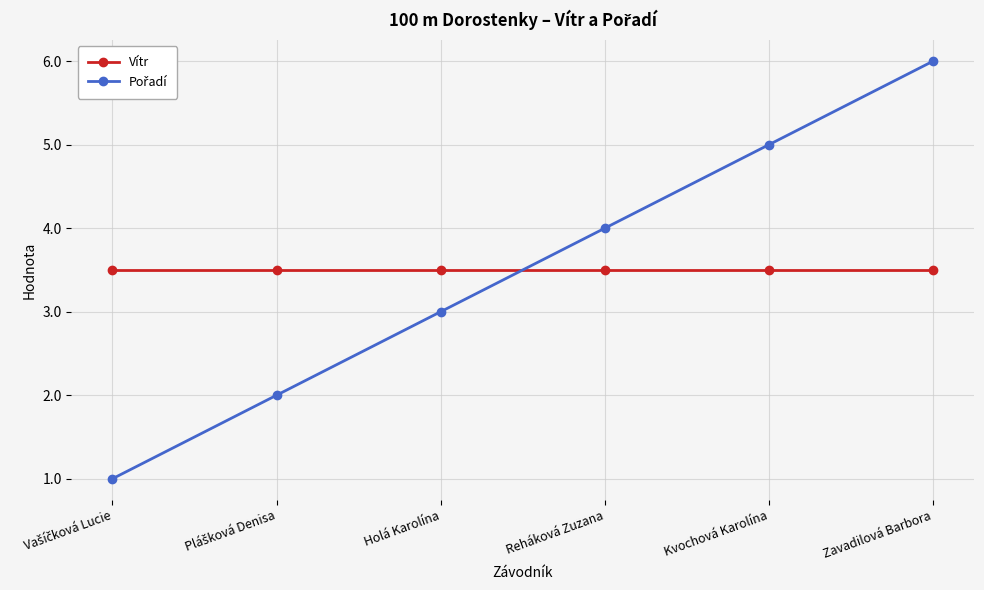

At which category is the sum across all series the highest?

Zavadilová Barbora